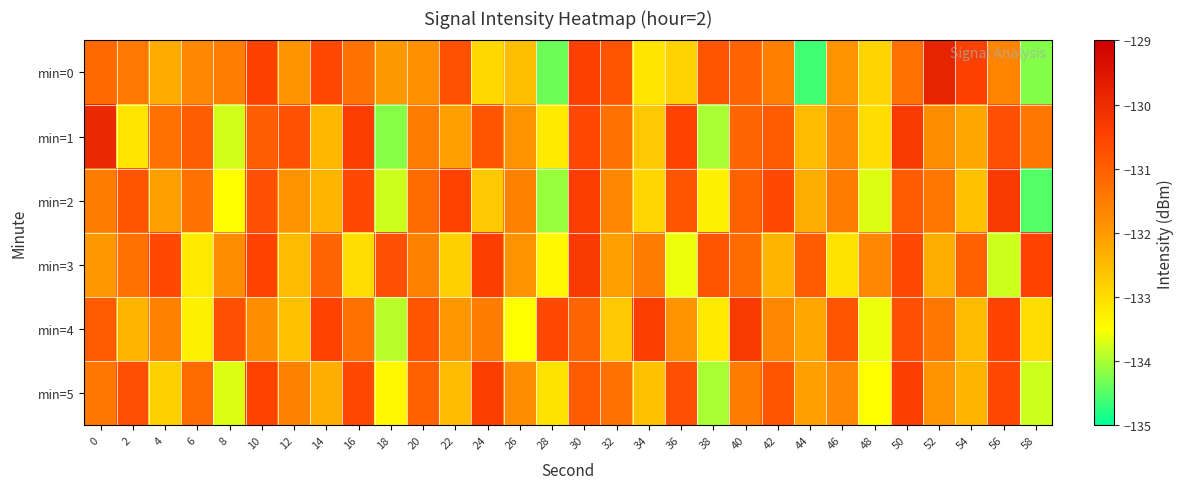

What is the difference between the highest and lowest values at 4?

2.2